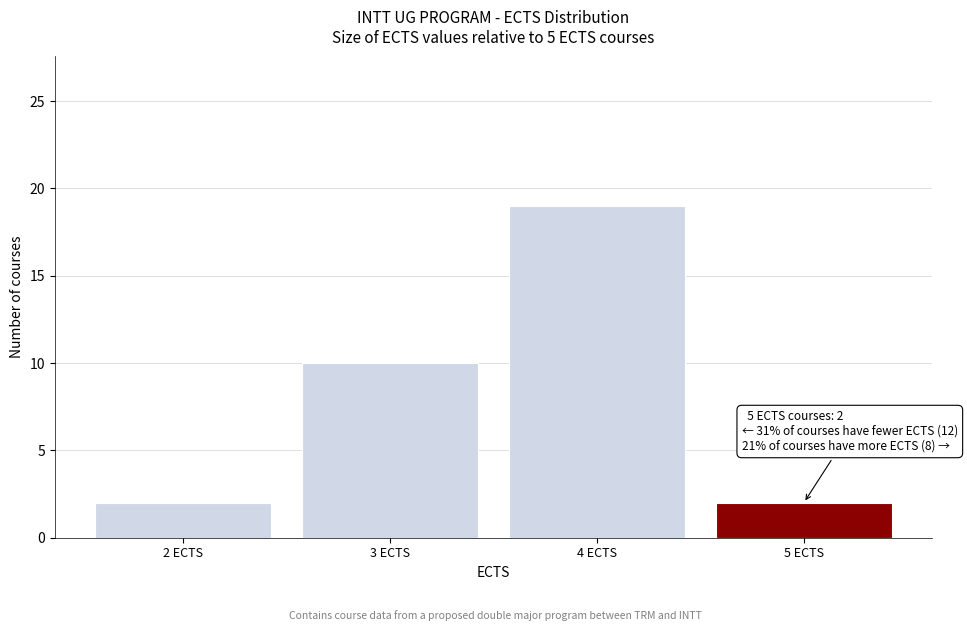

Reading right to left, extract all data points from this chart.

2	19	10	2